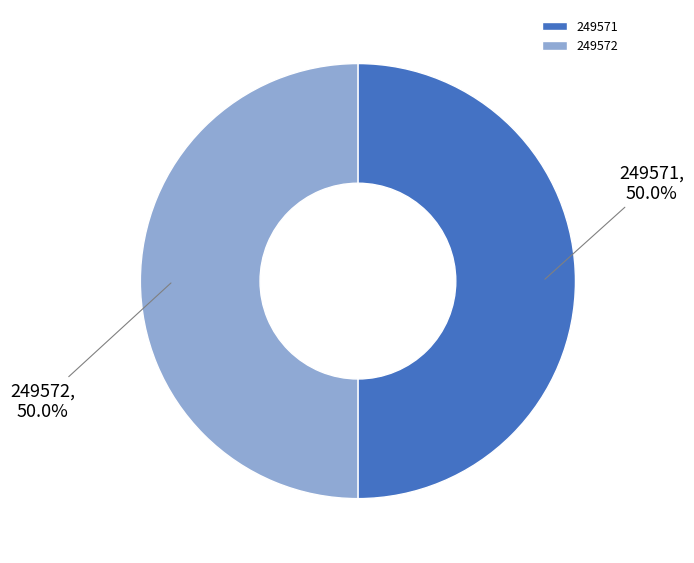

Is it true that 249571 is 35% of the pie?

False